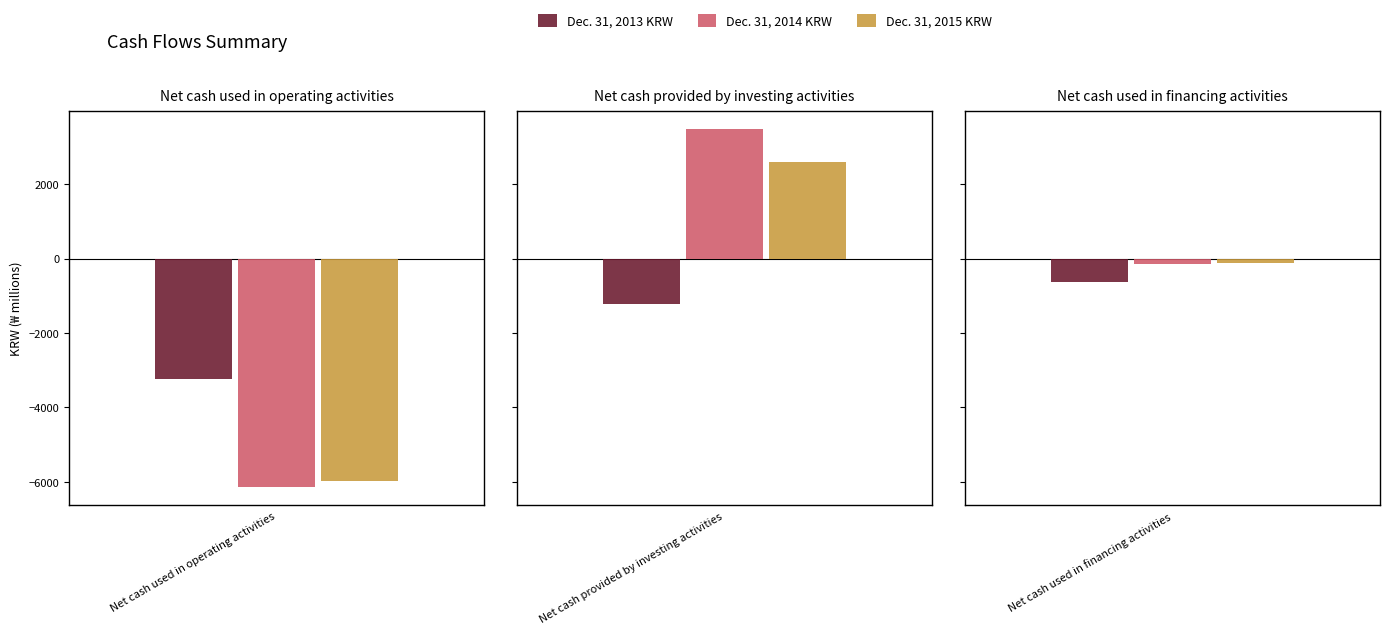

How many bars are there in total?

9